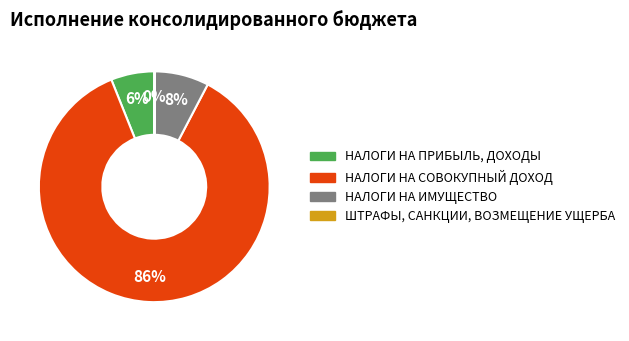

To the nearest percent, what portion does НАЛОГИ НА ПРИБЫЛЬ, ДОХОДЫ represent?

6%